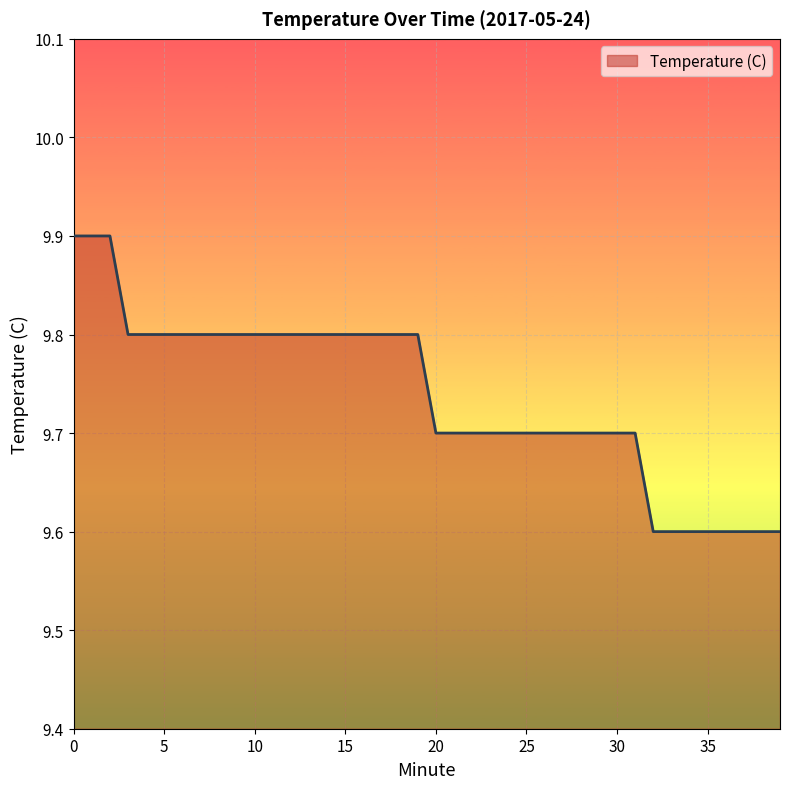

What is the maximum value shown in the chart?

9.9